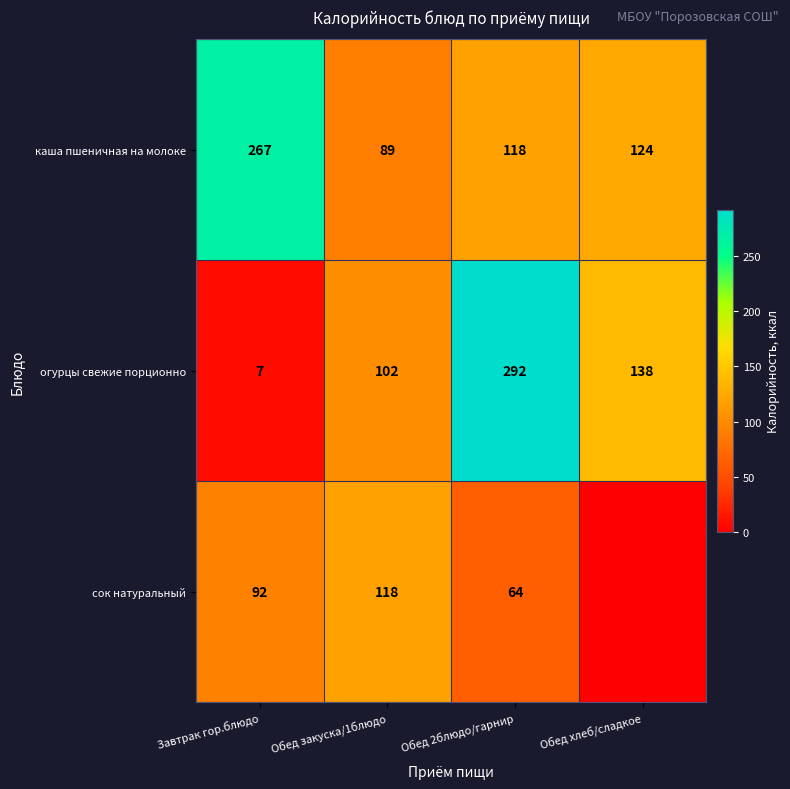

List the labels in order of каша пшеничная на молоке value, largest first.

Завтрак гор.блюдо, Обед хлеб/сладкое, Обед 2блюдо/гарнир, Обед закуска/1блюдо